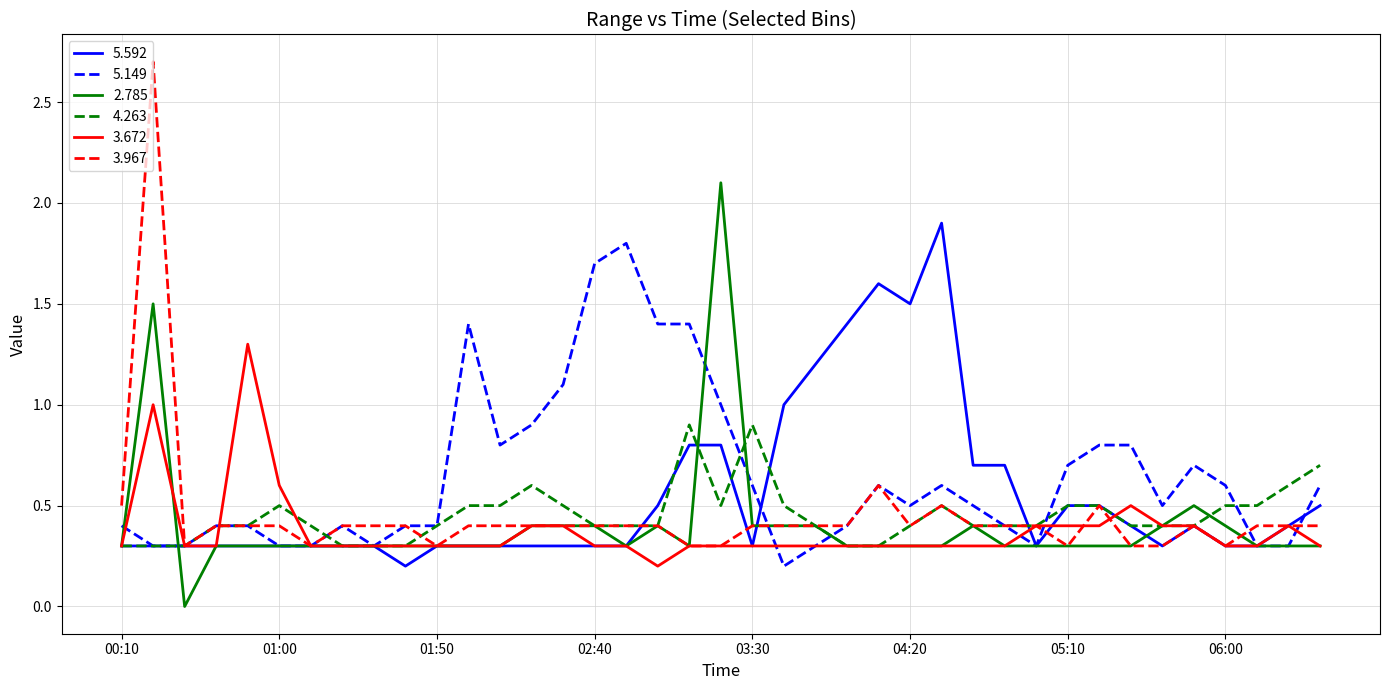

What is the maximum value shown in the chart?

2.7